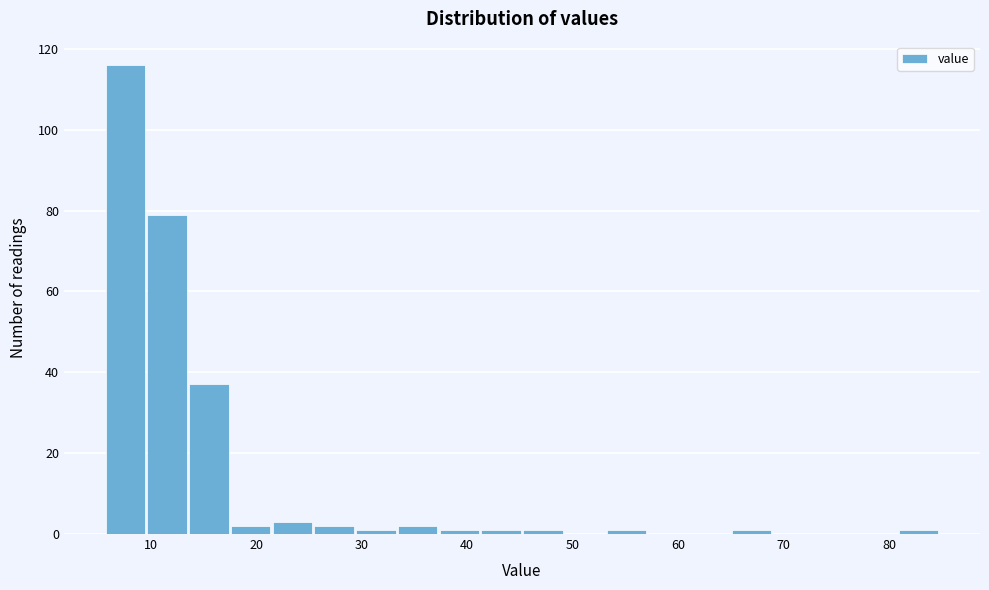

Around what value on the x-axis is the tallest bar? Give the approximate position of its centre, as read against the axis.

8